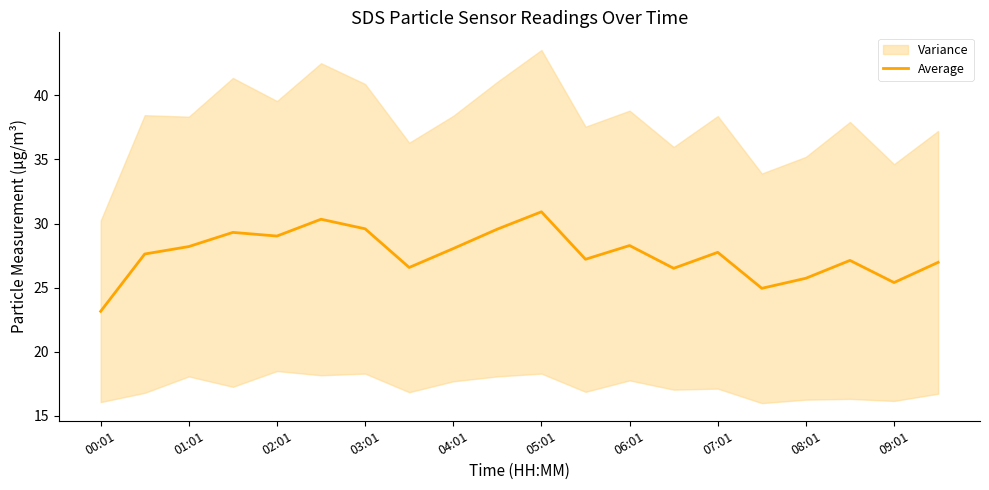

How many points are lower than both their immediate neighbors (excluding endpoints)?

6